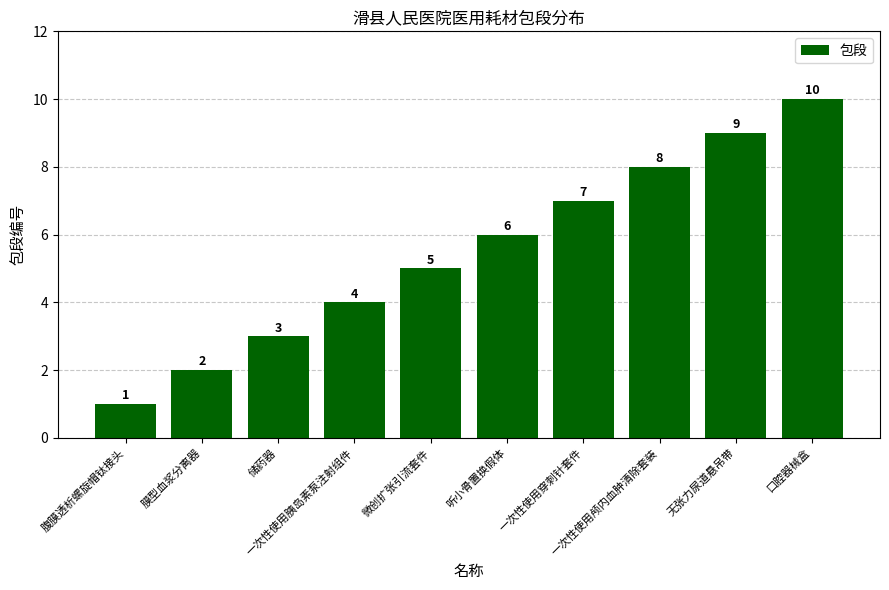

Rank the categories by value from highest to lowest.

口腔器械盒, 无张力尿道悬吊带, 一次性使用颅内血肿清除套装, 一次性使用穿刺针套件, 听小骨置换假体, 微创扩张引流套件, 一次性使用胰岛素泵注射组件, 储药器, 膜型血浆分离器, 腹膜透析螺旋帽钛接头